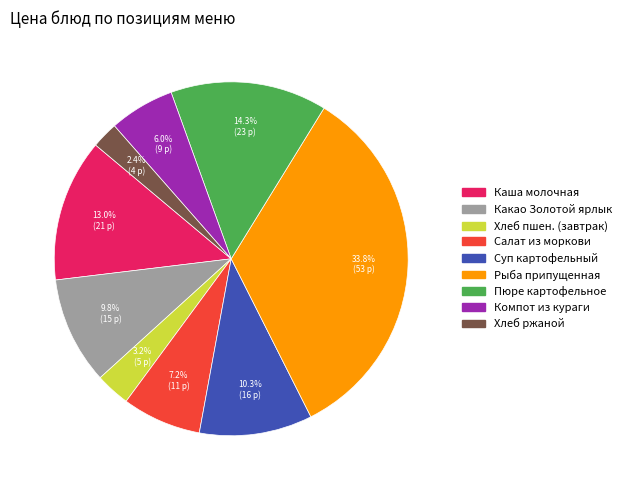

Is there any slice that represents more than half of the pie?

No